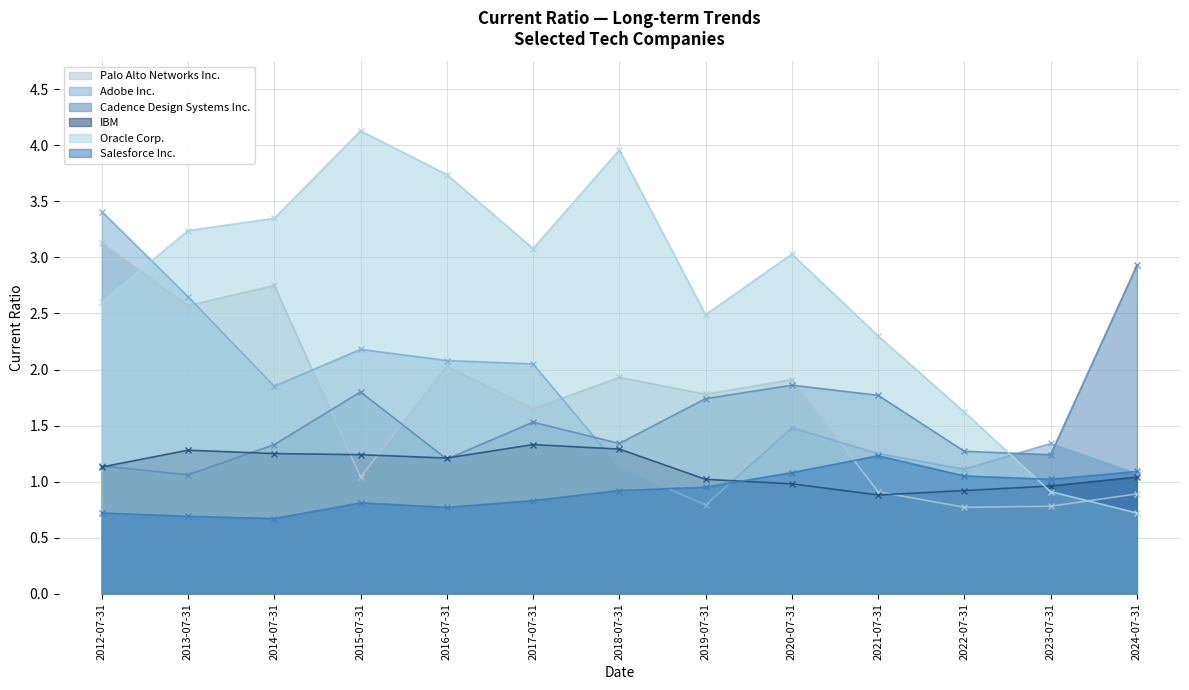

Which series changed the most between 2012-07-31 and 2020-07-31?

Adobe Inc.